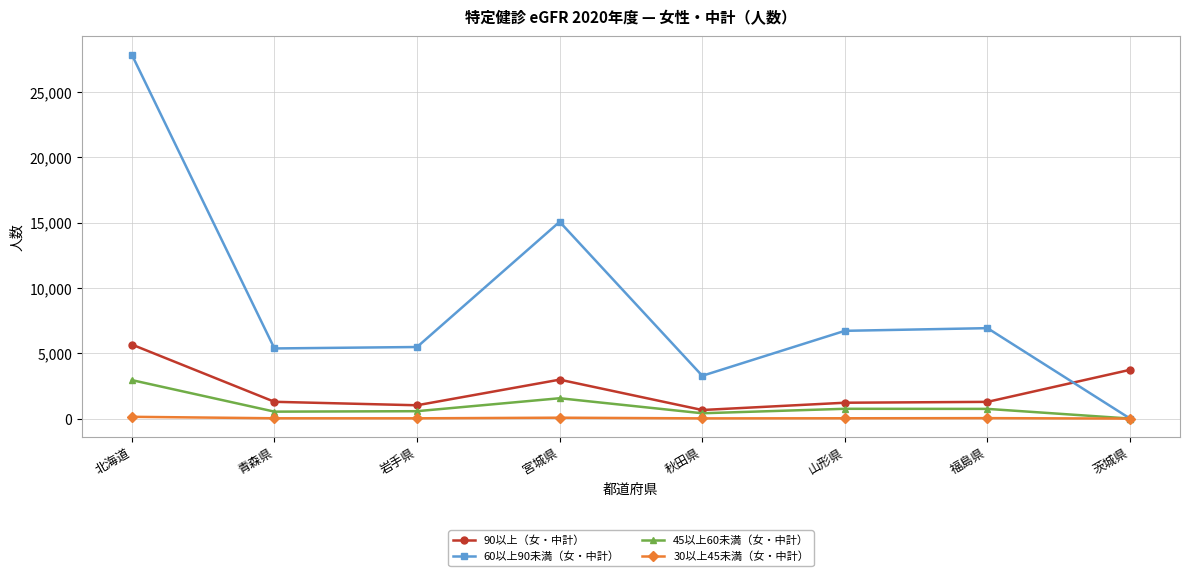

At which category does 90以上（女・中計） reach its first local peak?

宮城県